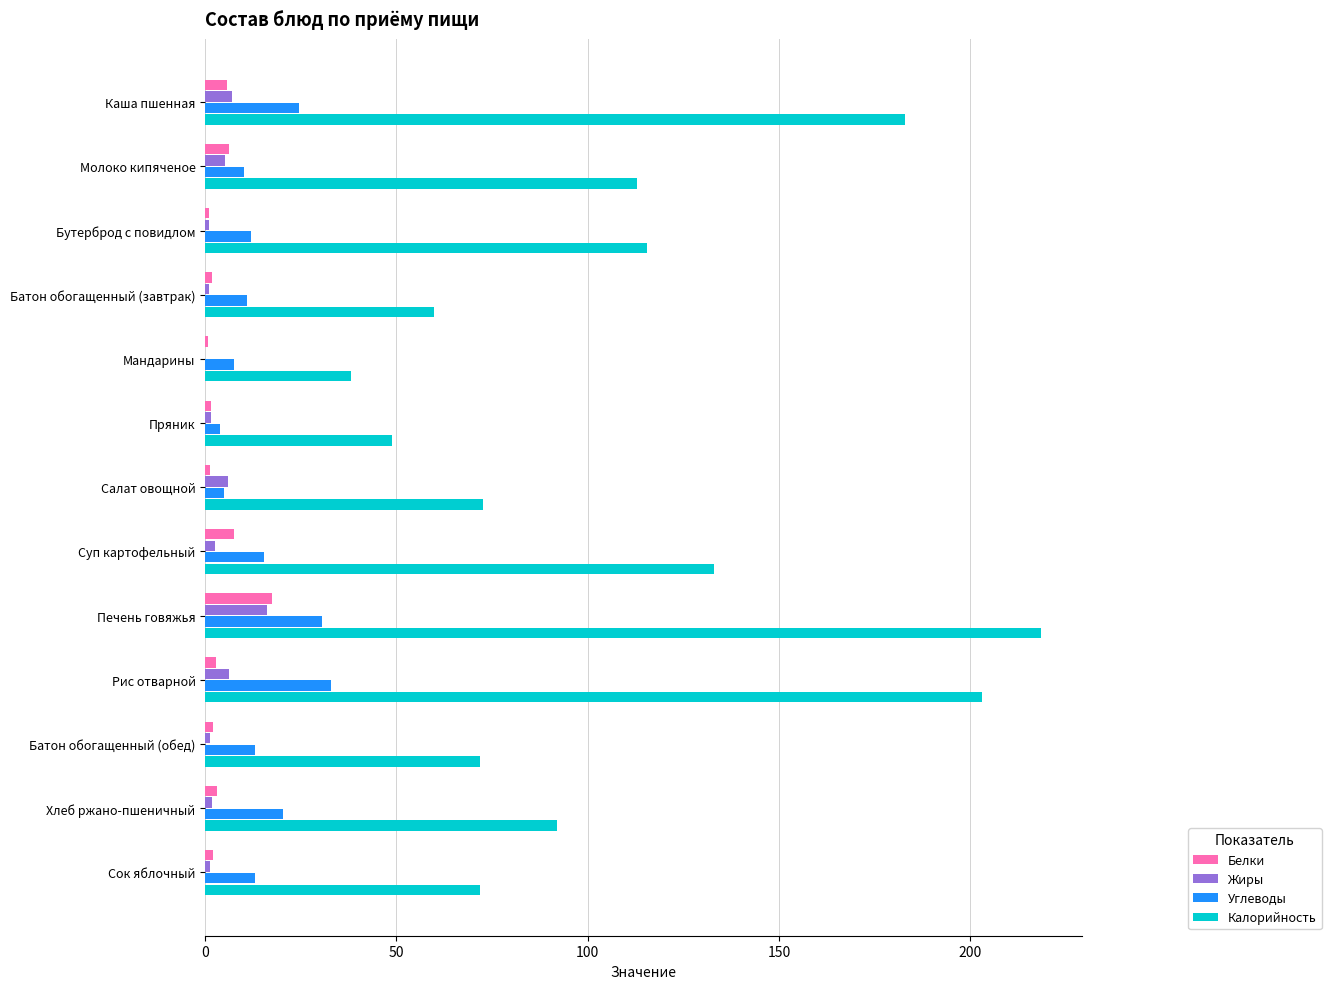

Which series has the largest total across all categories?

Калорийность